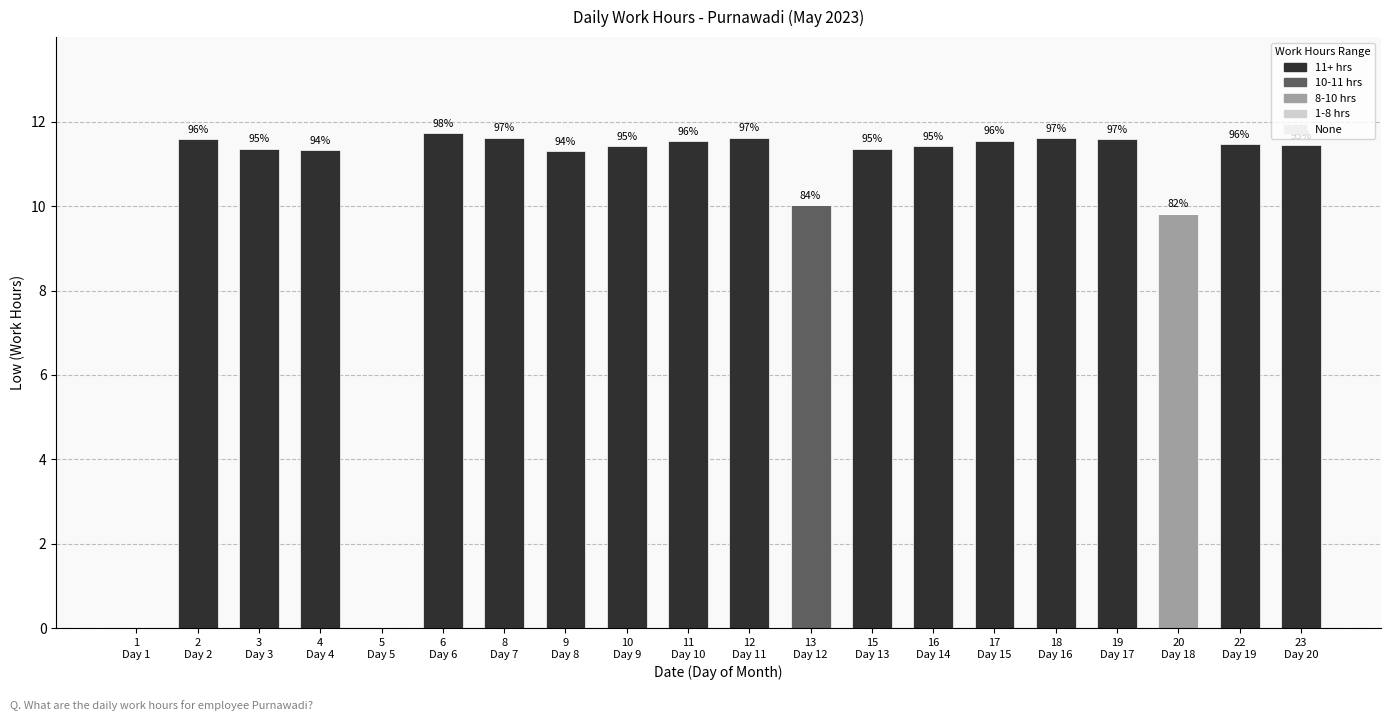

What is the highest value of the 8-10 hrs series?

9.8